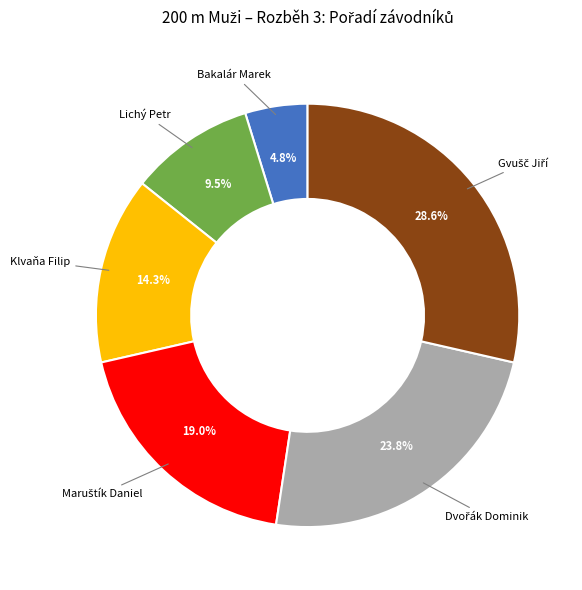

Approximately how many times larger is the value at Lichý Petr compared to Bakalár Marek?

2.0